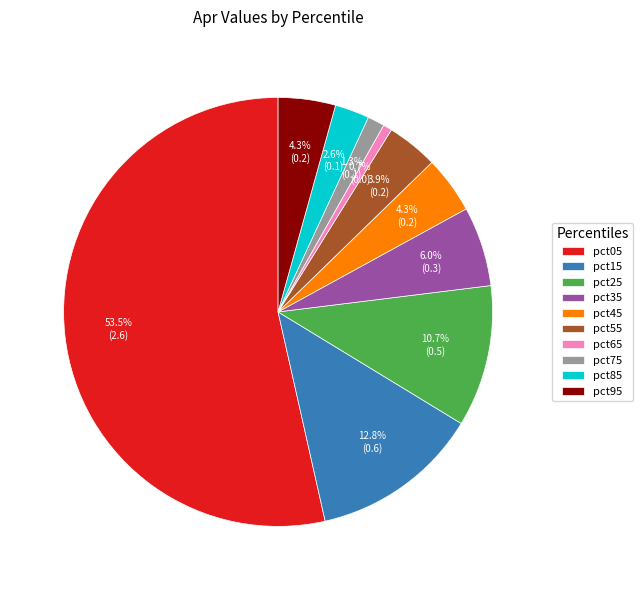

Does pct05 account for over 50% of the chart?

Yes